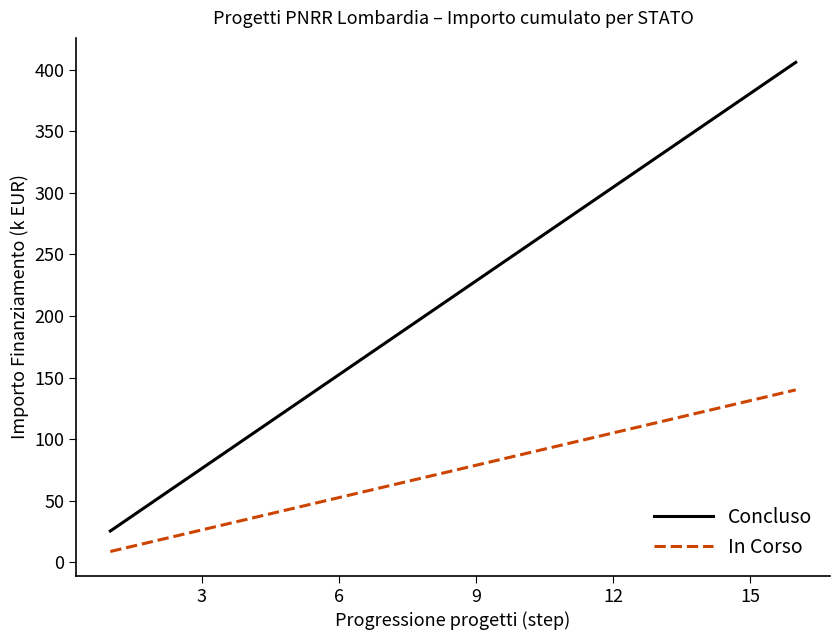

True or false: Concluso and In Corso intersect in this chart.

False